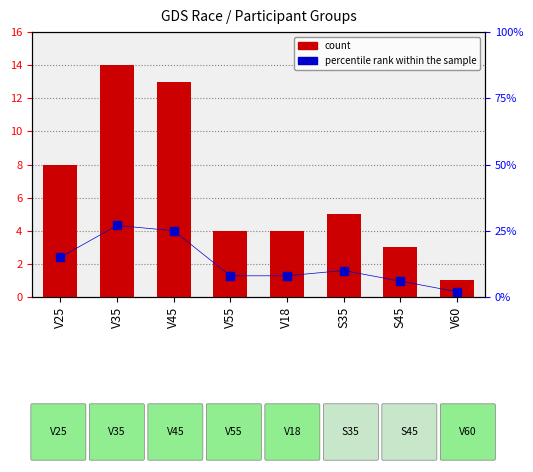

How many categories are shown in the chart?

8